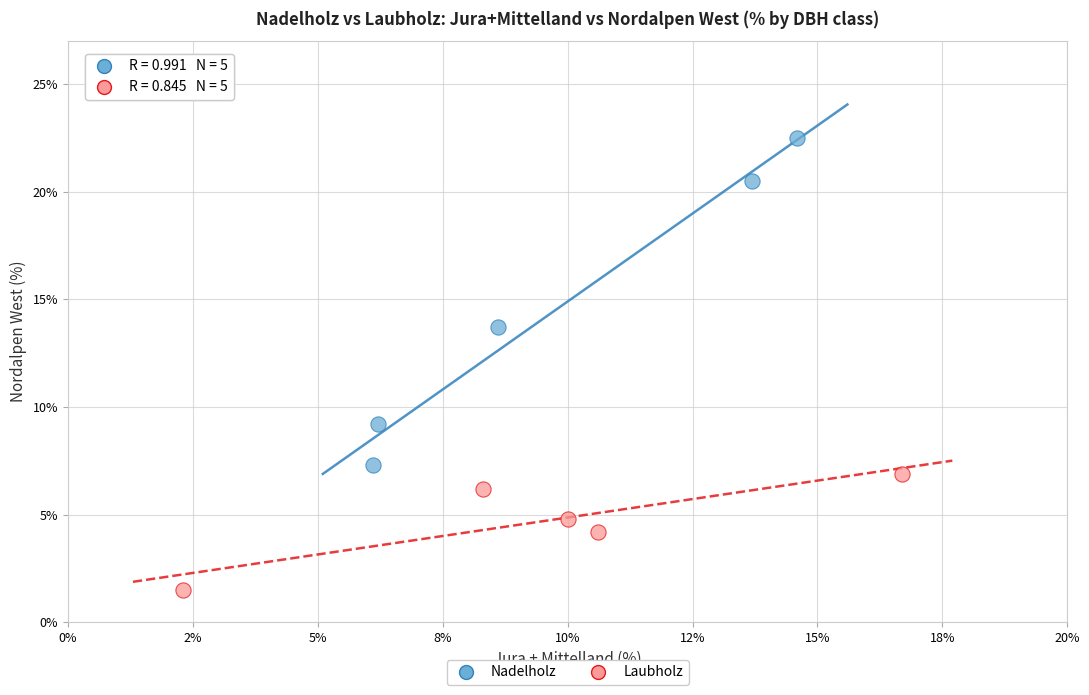

Which series reaches the minimum Y coordinate?

Laubholz